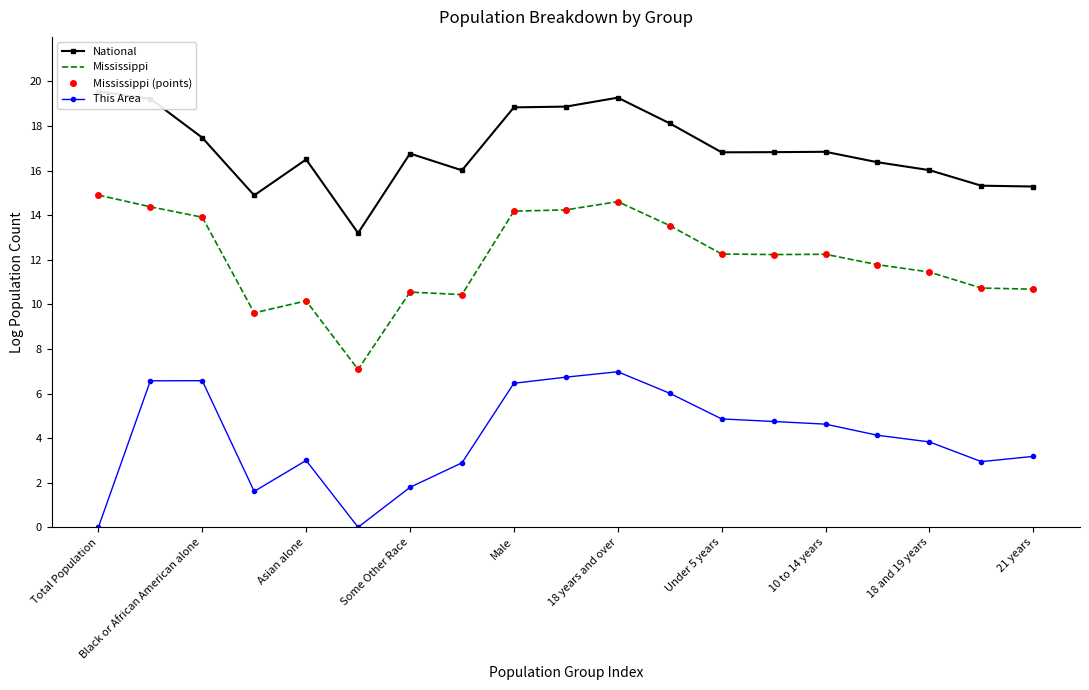

At which category does the chart reach its minimum across all series?

Total Population